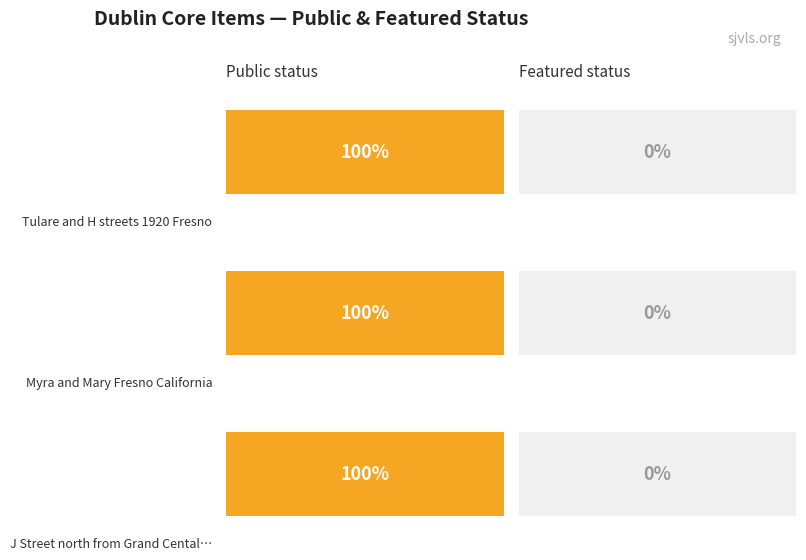

What is the difference between the highest and lowest values at Myra and Mary Fresno California?

1